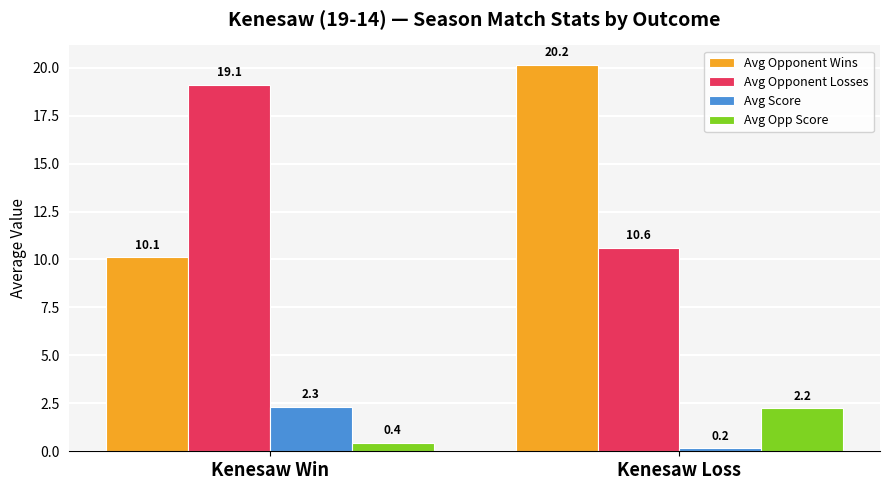

Between Kenesaw Win and Kenesaw Loss, which series saw the biggest shift?

Avg Opponent Wins